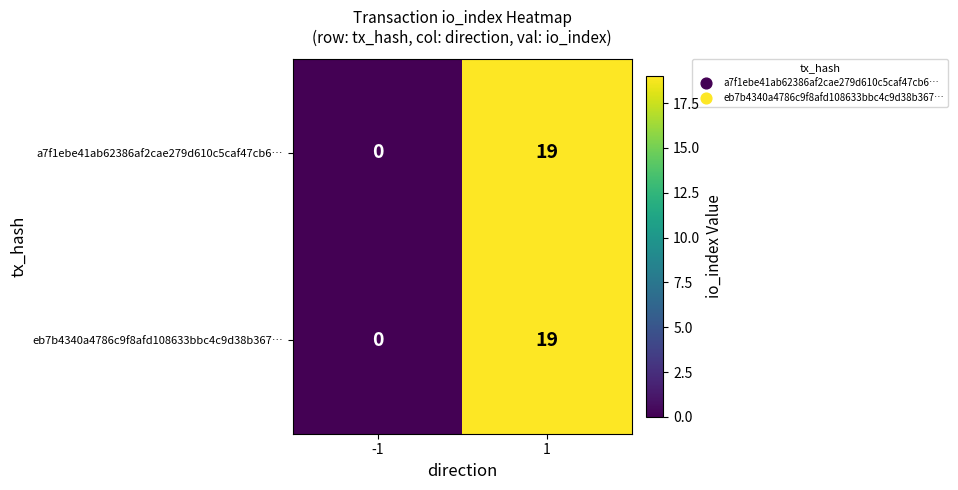

What is the highest value of the a7f1ebe41ab62386af2cae279d610c5caf47cb6… series?

19